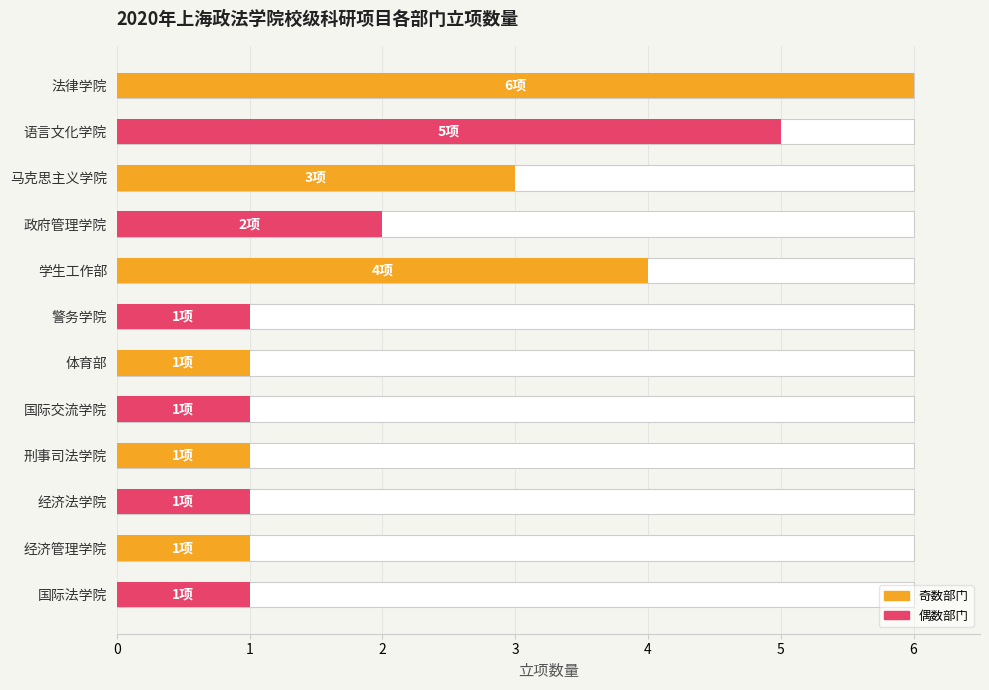

What is the sum of all values?

27